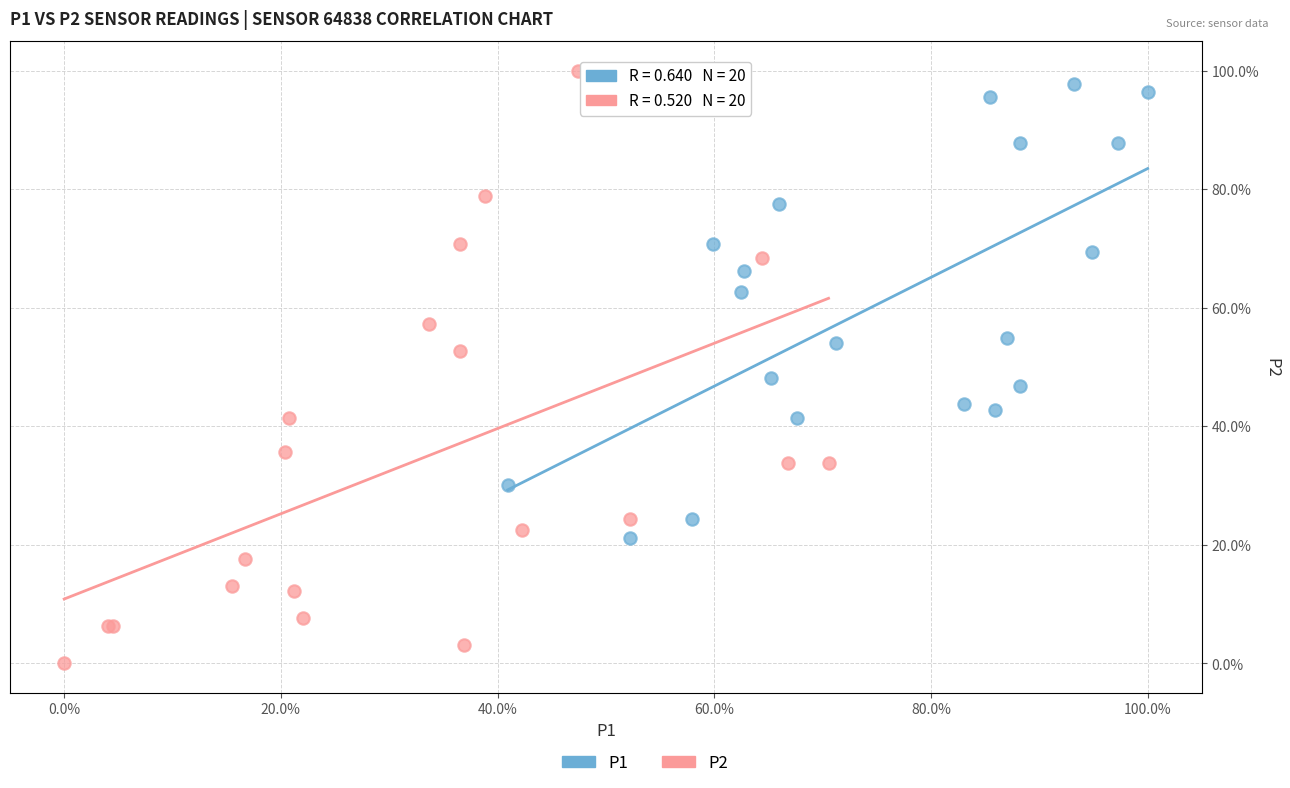

Which series has the largest Y range (max minus min)?

P2